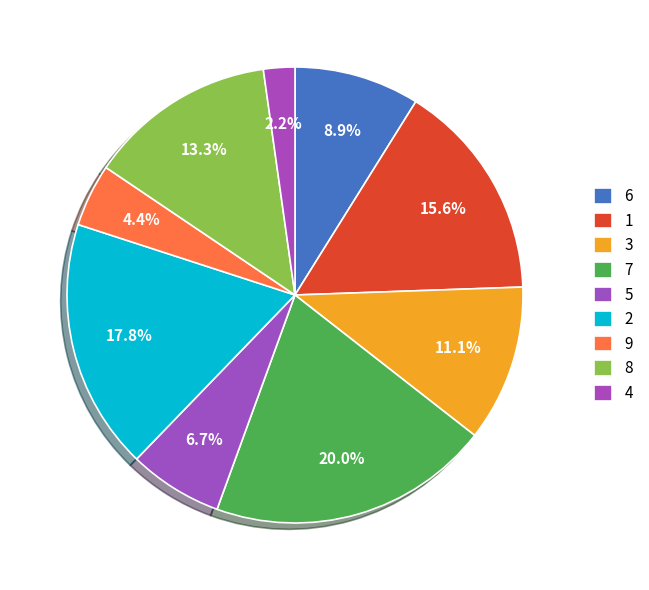

What is the smallest slice in the pie chart?

4